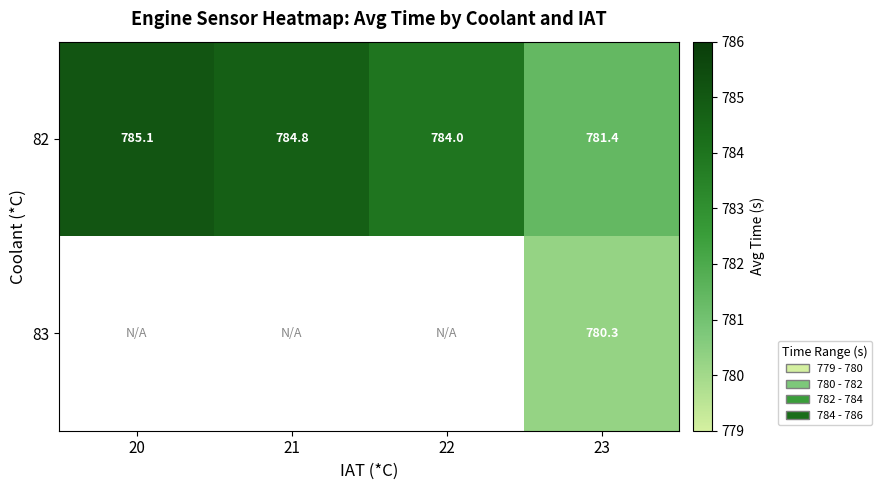

Is the value of 83 at 23 greater than the value of 82 at 22?

No